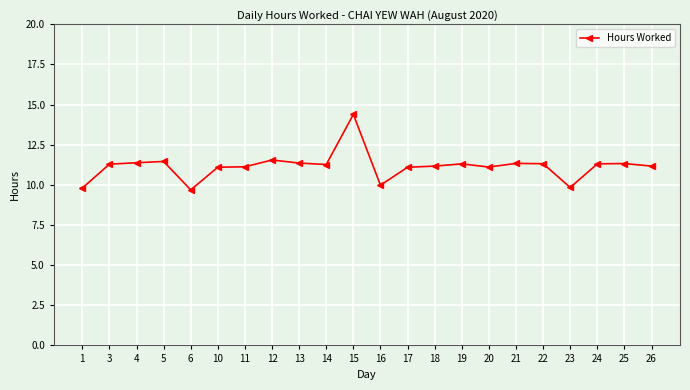

True or false: the data shows 17.9 at 24.

False